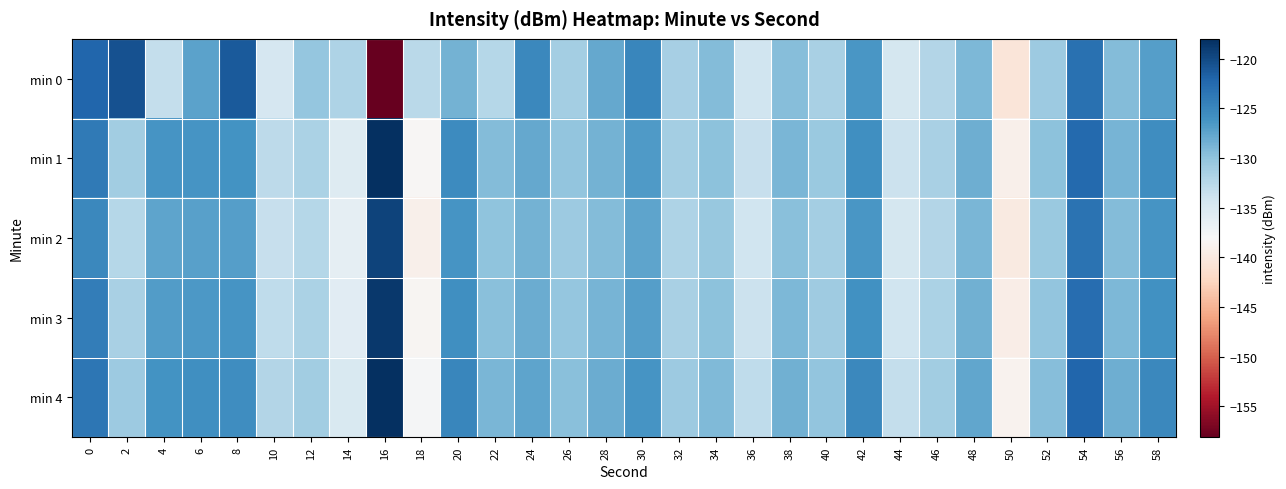

Reading left to right, list all the values displayed in this chart.

min 0: 0=-122.2	2=-120.6	4=-133.3	6=-127.3	8=-121.2	10=-134.7	12=-130.3	14=-131.9	16=-158.1	18=-132.7	20=-128.6	22=-132.4	24=-125.1	26=-131.3	28=-127.8	30=-125.0	32=-131.5	34=-129.3	36=-134.1	38=-129.5	40=-131.5	42=-126.4	44=-134.5	46=-132.2	48=-129.1	50=-140.5	52=-130.7	54=-123.1	56=-129.4	58=-126.9
min 1: 0=-123.9	2=-131.0	4=-126.2	6=-126.2	8=-126.0	10=-132.8	12=-131.6	14=-135.5	16=-118.0	18=-138.2	20=-125.5	22=-129.3	24=-127.8	26=-130.1	28=-128.5	30=-126.7	32=-131.2	34=-129.8	36=-133.4	38=-128.9	40=-130.6	42=-125.7	44=-133.8	46=-131.5	48=-128.2	50=-139.1	52=-129.9	54=-122.5	56=-128.7	58=-125.6
min 2: 0=-125.1	2=-132.3	4=-127.5	6=-127.2	8=-127.0	10=-133.5	12=-132.4	14=-136.2	16=-119.5	18=-139.0	20=-126.2	22=-130.0	24=-128.6	26=-130.8	28=-129.3	30=-127.4	32=-131.9	34=-130.5	36=-134.1	38=-129.6	40=-131.3	42=-126.4	44=-134.5	46=-132.2	48=-128.9	50=-139.8	52=-130.6	54=-123.2	56=-129.4	58=-126.3
min 3: 0=-124.2	2=-131.5	4=-126.8	6=-126.5	8=-126.3	10=-132.9	12=-131.7	14=-135.7	16=-118.7	18=-138.5	20=-125.7	22=-129.6	24=-128.1	26=-130.3	28=-128.8	30=-127.0	32=-131.5	34=-129.9	36=-133.7	38=-129.1	40=-130.9	42=-125.9	44=-134.0	46=-131.7	48=-128.4	50=-139.4	52=-130.2	54=-122.8	56=-129.0	58=-125.9
min 4: 0=-123.5	2=-130.8	4=-126.1	6=-125.8	8=-125.6	10=-132.2	12=-131.0	14=-135.0	16=-118.0	18=-137.8	20=-125.0	22=-128.9	24=-127.4	26=-129.6	28=-128.1	30=-126.3	32=-130.8	34=-129.2	36=-133.0	38=-128.4	40=-130.2	42=-125.2	44=-133.3	46=-131.0	48=-127.7	50=-138.7	52=-129.5	54=-122.1	56=-128.3	58=-125.2